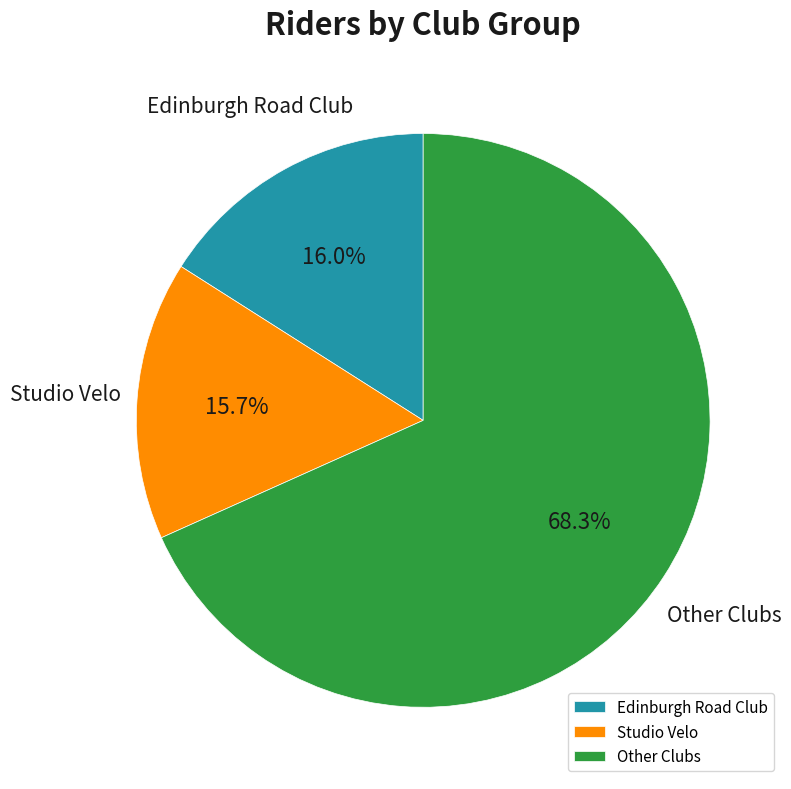

Is there a majority slice in this chart?

Yes